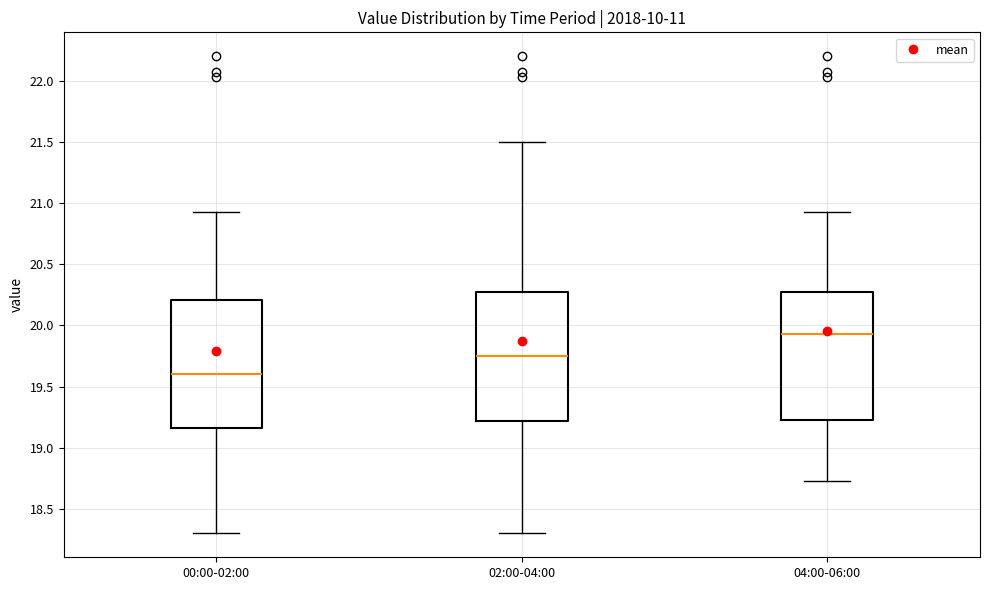

Reading left to right, read every box against the y-axis: the position of its median line, the range the box covers, and the ends of its whiskers. The values are not printed on the chart, so give them approximately, as read against the axis.

00:00-02:00: median 19.60, box 19.15 to 20.20, whiskers 18.30 to 20.95
02:00-04:00: median 19.75, box 19.20 to 20.25, whiskers 18.30 to 21.50
04:00-06:00: median 19.95, box 19.25 to 20.25, whiskers 18.75 to 20.95